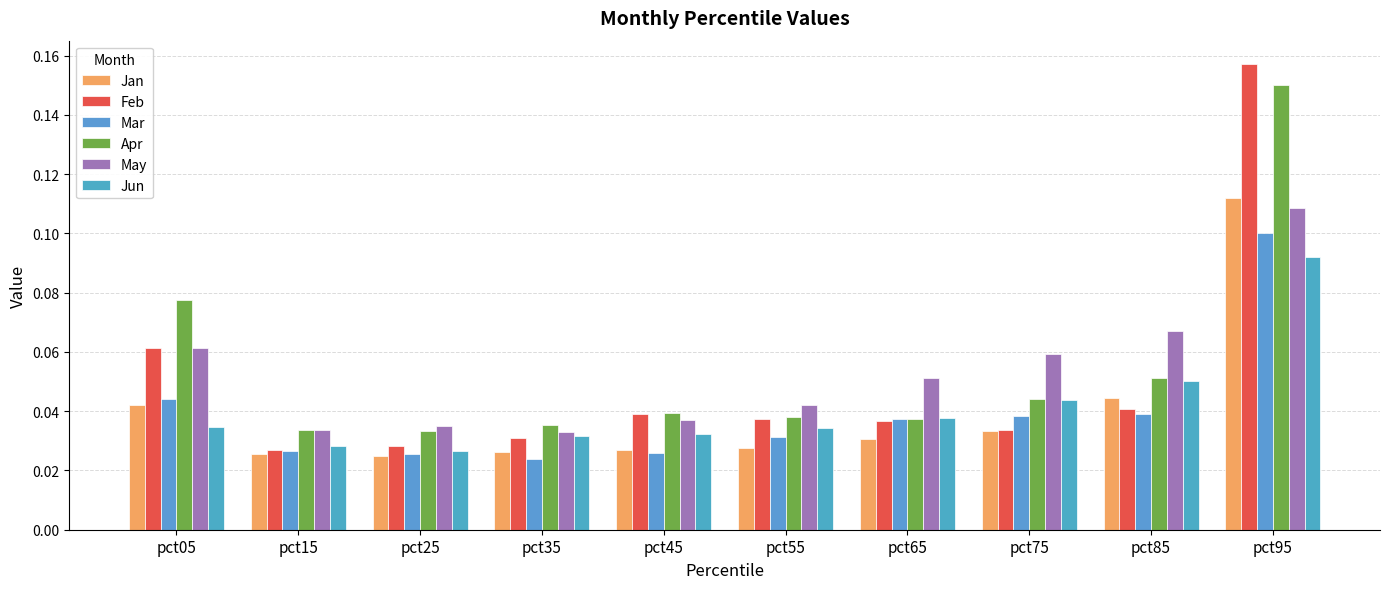

Is the value of Jan at pct25 greater than the value of Apr at pct95?

No